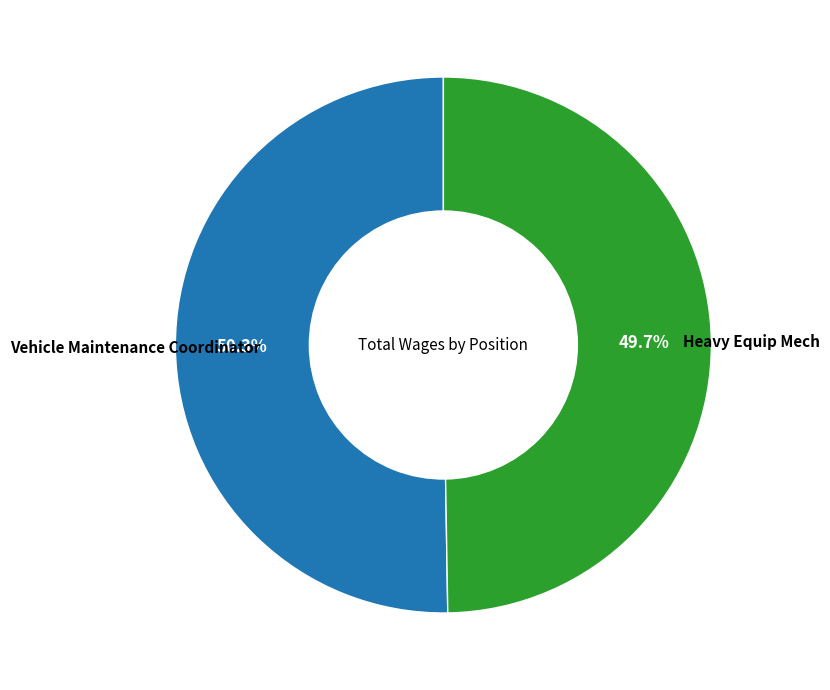

Is there a majority slice in this chart?

Yes